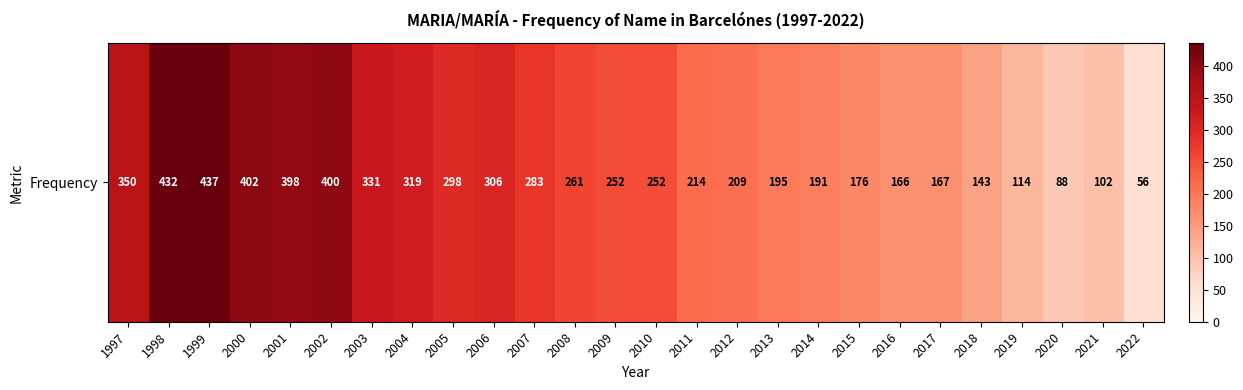

What is the sum of the values at 2007 and 2013?

478